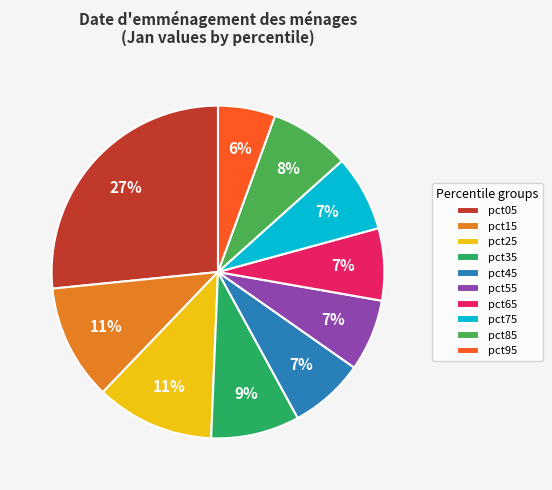

To the nearest percent, what is the average slice percentage?

10%